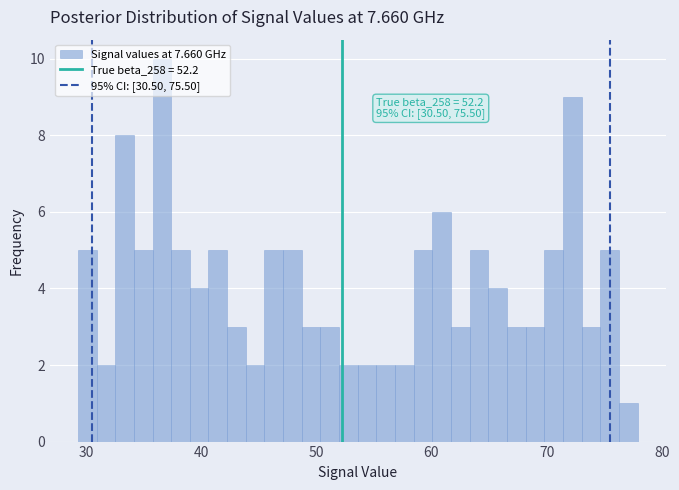

Around what value on the x-axis is the tallest bar? Give the approximate position of its centre, as read against the axis.

37